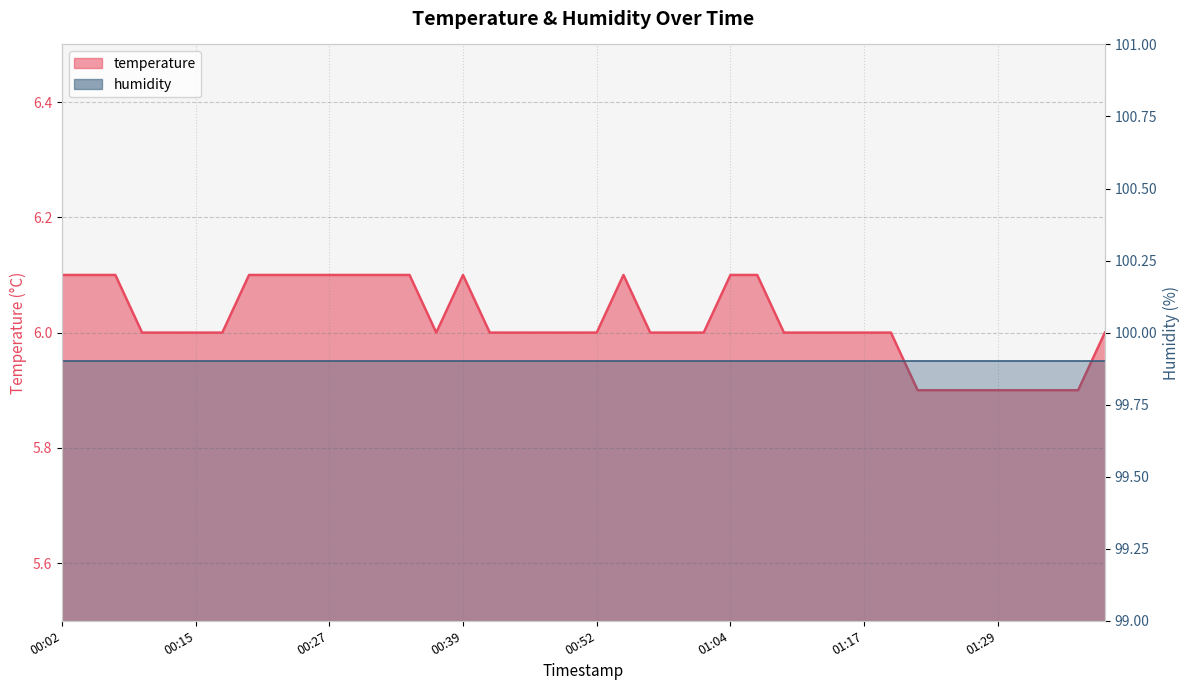

Between 00:39 and 00:07, which is larger?

00:39